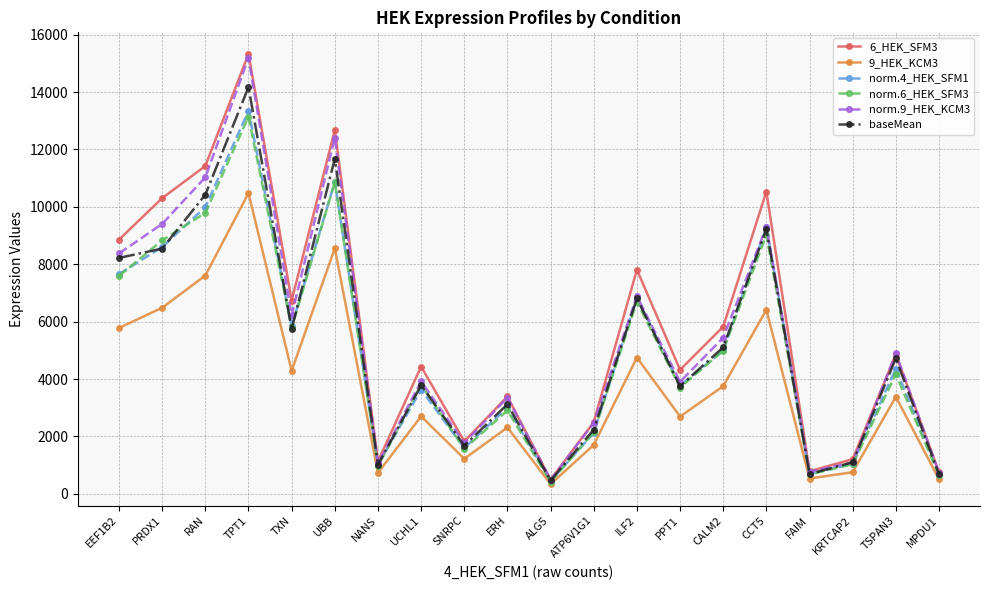

The baseMean series shows 1013.5 at NANS. True or false?

True